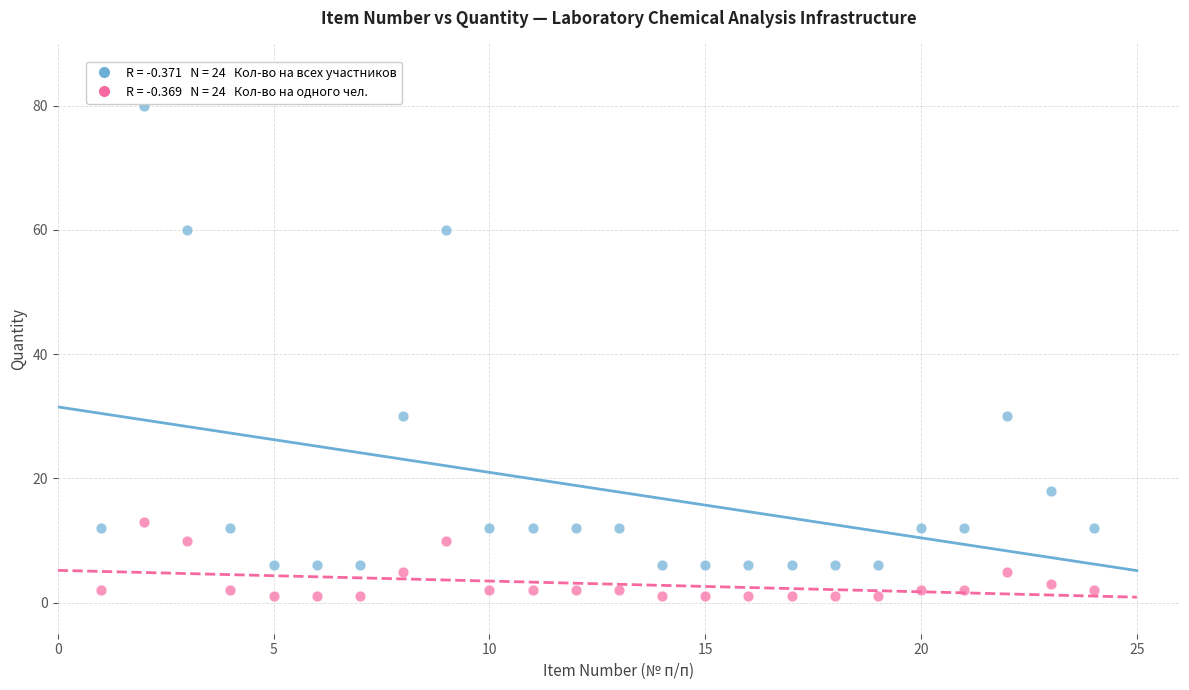

Across all data points, what is the range of Y values (max minus min)?

79